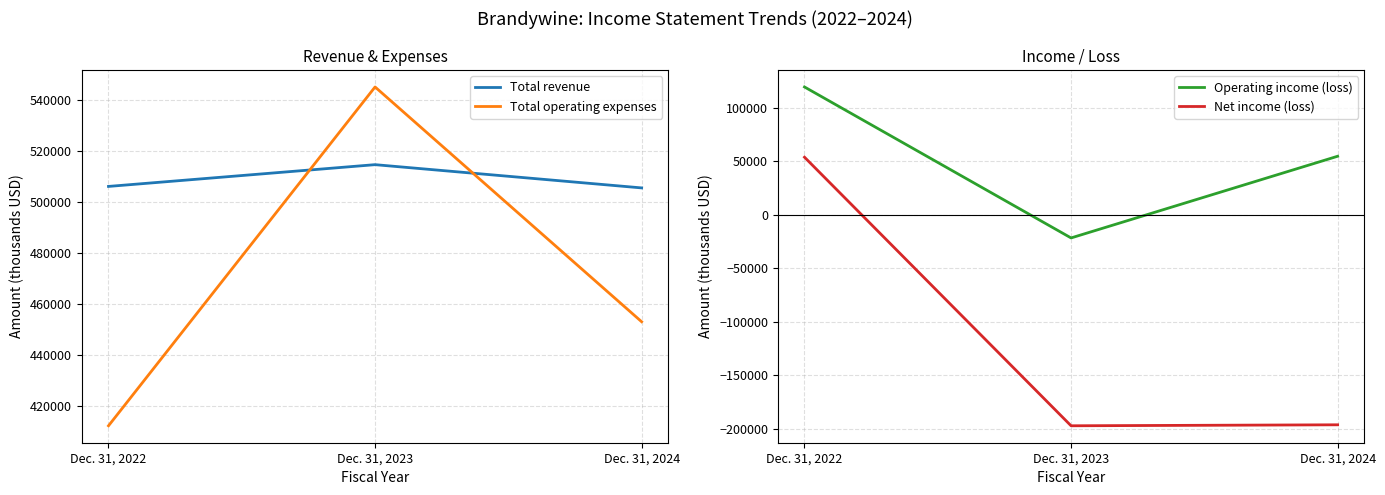

What are all the series names shown in the legend?

Total revenue, Total operating expenses, Operating income (loss), Net income (loss)